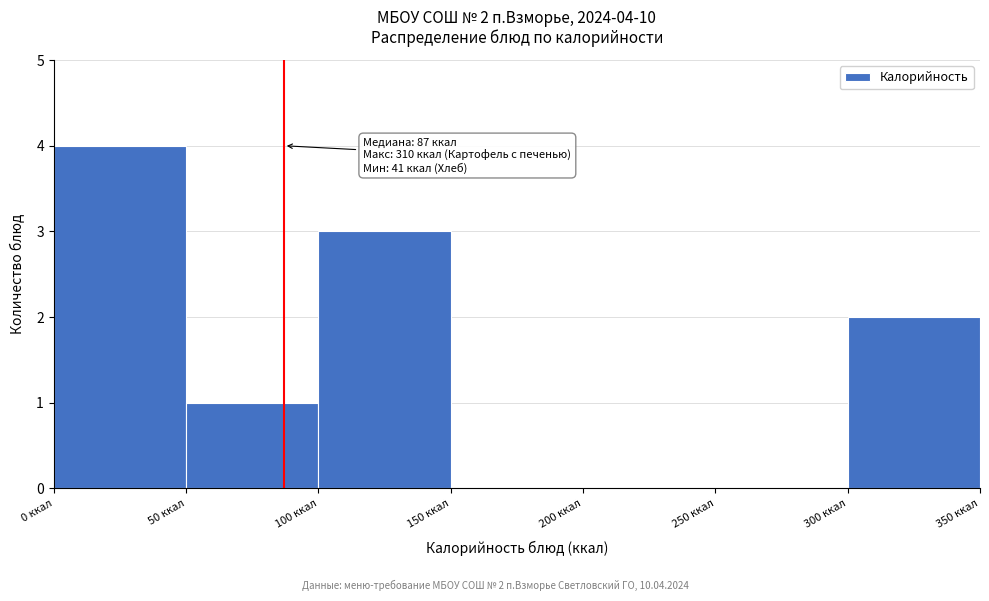

Which range on the x-axis has the tallest bar?

0 to 50